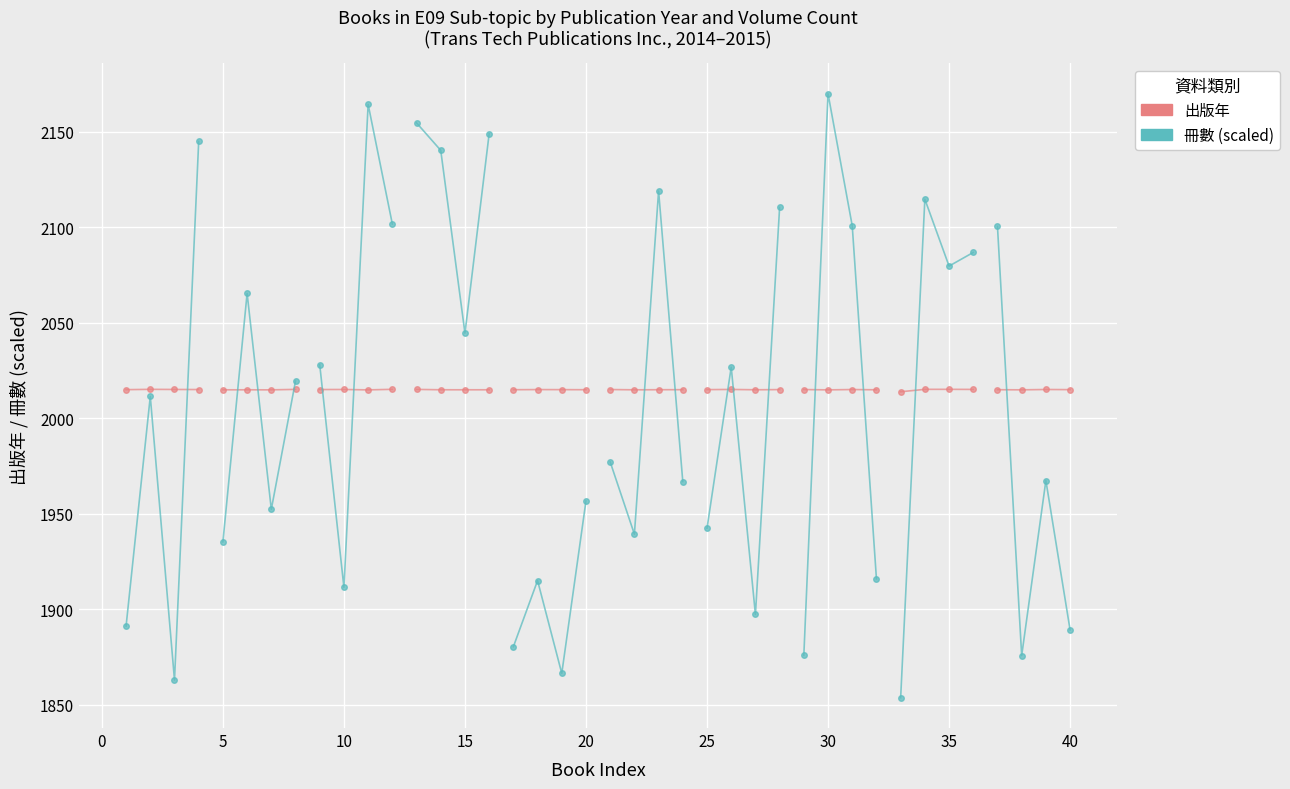

List the series in order of their overall mean, lowest first.

冊數 (scaled), 出版年